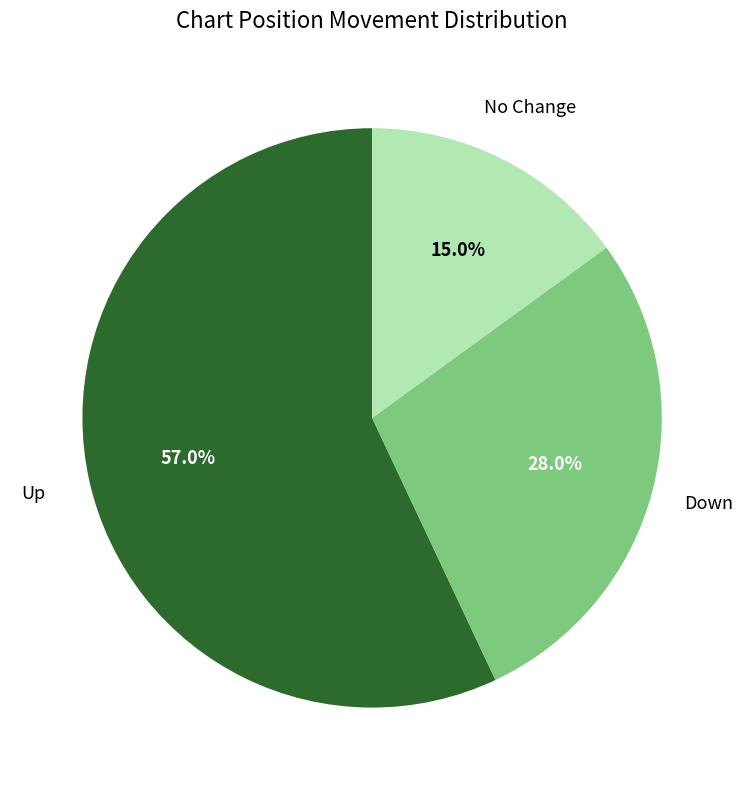

Is there a majority slice in this chart?

Yes